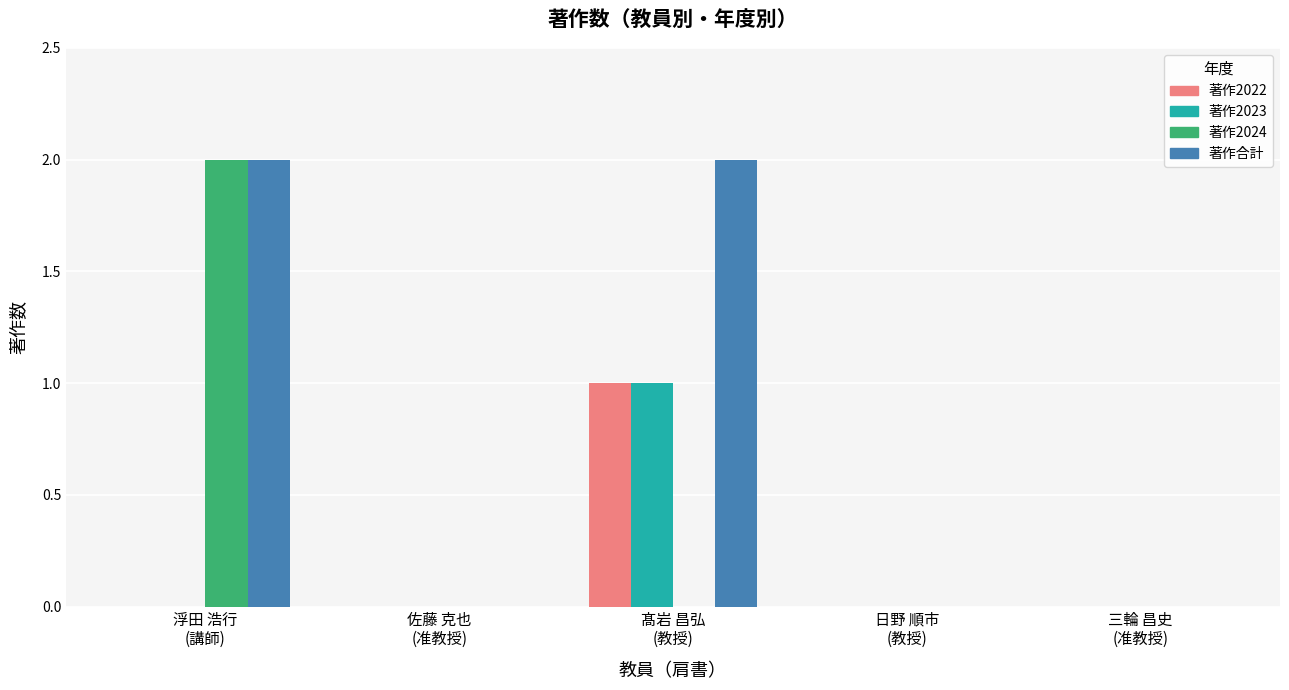

What are all the series names shown in the legend?

著作2022, 著作2023, 著作2024, 著作合計